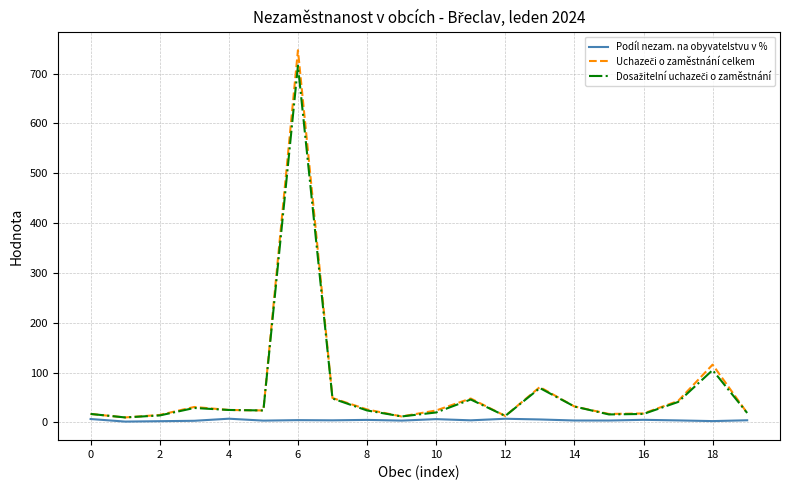

What is the greatest value displayed?

747.0